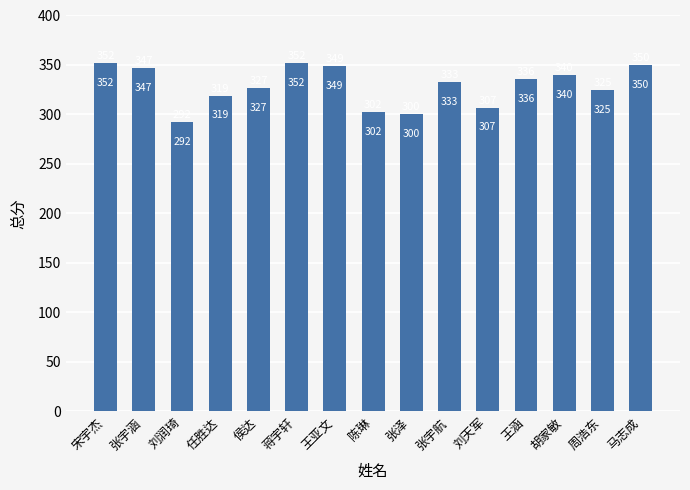

How many series are shown in this chart?

1